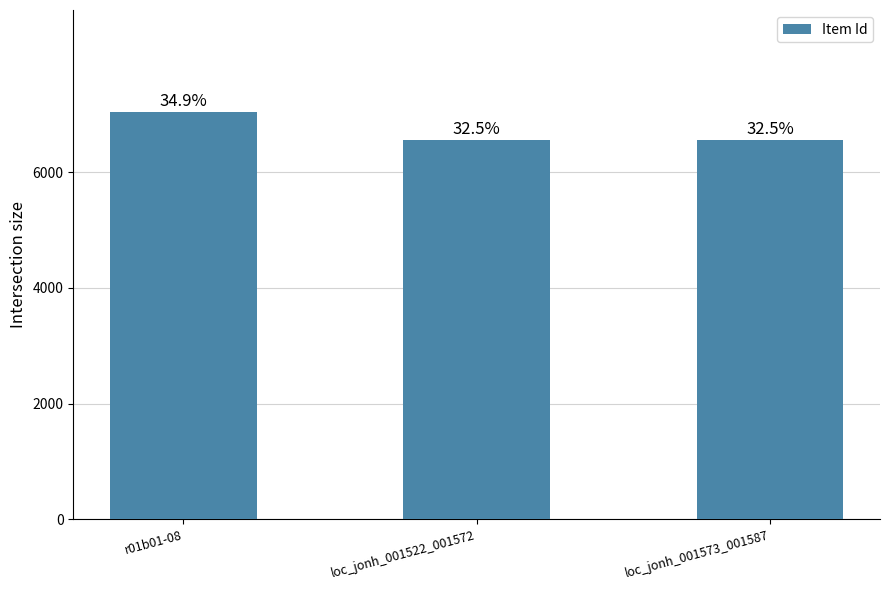

Reading right to left, list all the values displayed in this chart.

6559	6558	7042